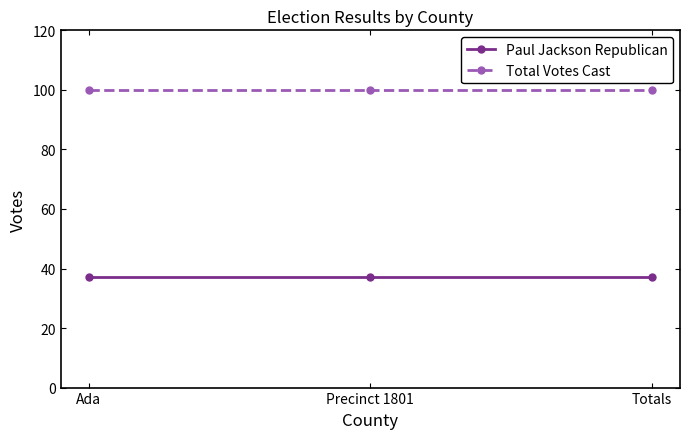

What is the maximum value shown in the chart?

100